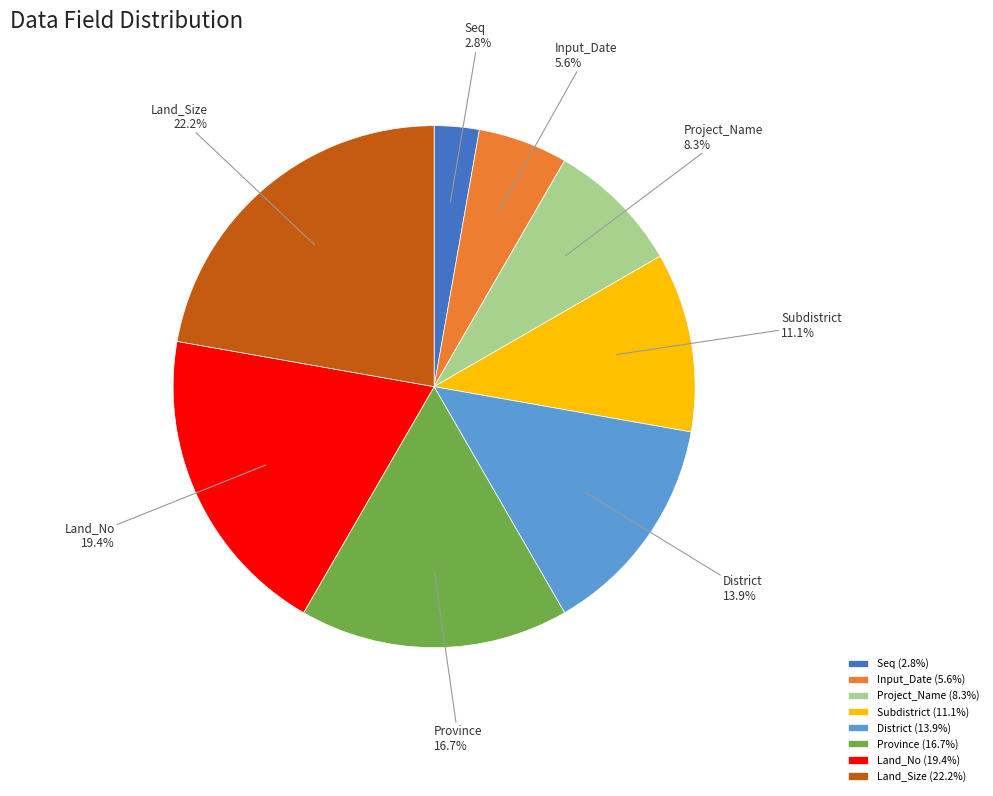

True or false: Input_Date accounts for 6% of the total.

True